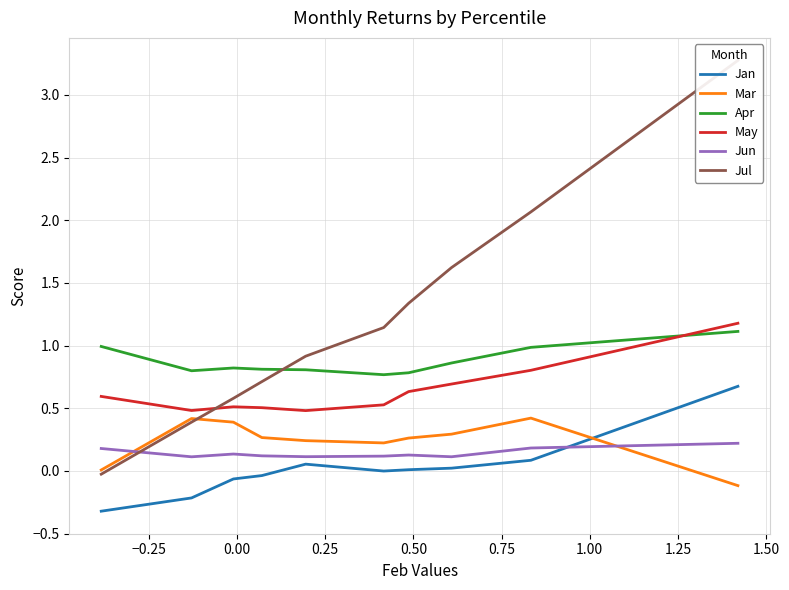

The value of Jun at 1.75 is 0.1. True or false?

False